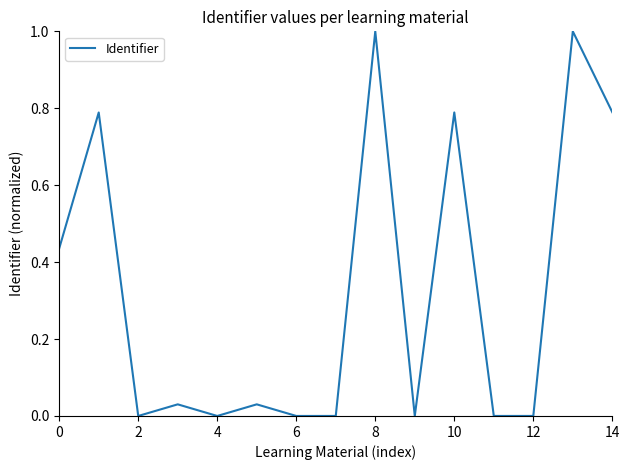

Which label corresponds to the largest value in the chart?

8